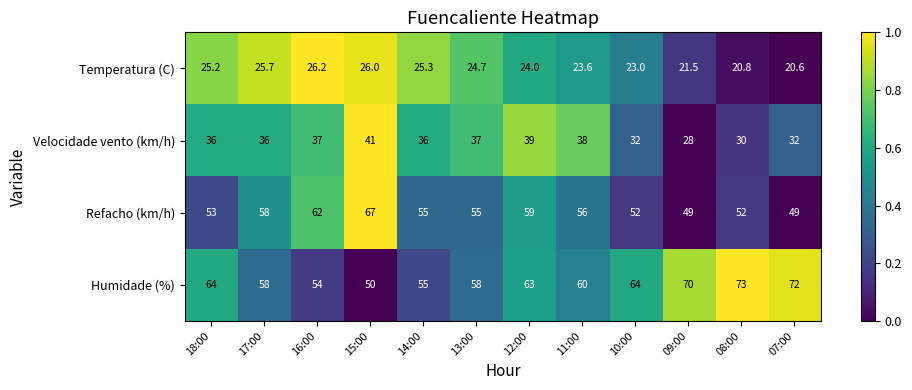

How many categories are shown in the chart?

12